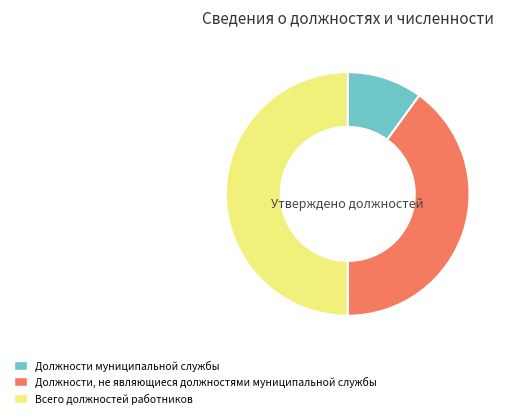

Do Должности, не являющиеся должностями муниципальной службы and Всего должностей работников together represent more than half of the pie?

Yes